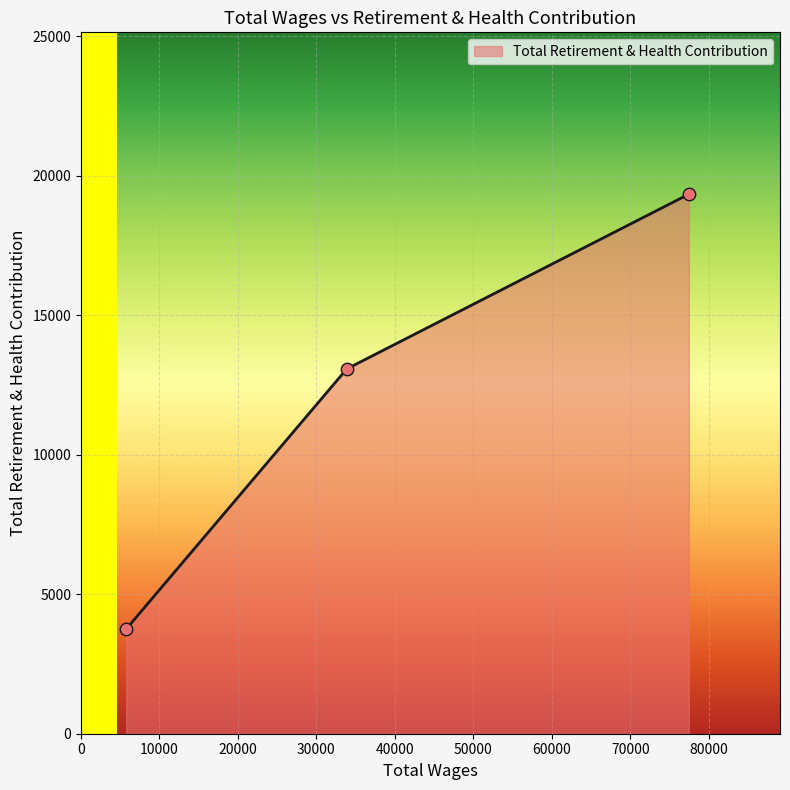

What is the average value?

12057